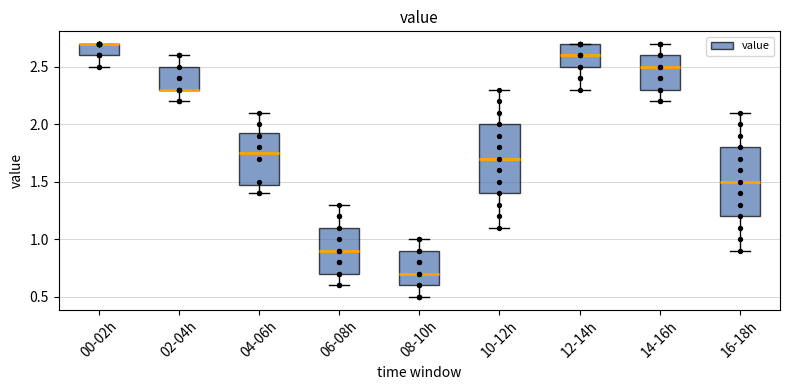

Reading left to right, transcribe this box plot: for each box, give where its median line is, the range the box spans, and where its two whiskers end, as read against the y-axis. The values are not printed on the chart, so give them approximately, as read against the axis.

00-02h: median 2.70 (drawn on the box's upper edge), box 2.60 to 2.70, whiskers 2.50 to 2.70
02-04h: median 2.30 (drawn on the box's lower edge), box 2.30 to 2.50, whiskers 2.20 to 2.60
04-06h: median 1.75, box 1.50 to 1.95, whiskers 1.40 to 2.10
06-08h: median 0.90, box 0.70 to 1.10, whiskers 0.60 to 1.30
08-10h: median 0.70, box 0.60 to 0.90, whiskers 0.50 to 1.00
10-12h: median 1.70, box 1.40 to 2.00, whiskers 1.10 to 2.30
12-14h: median 2.60, box 2.50 to 2.70, whiskers 2.30 to 2.70
14-16h: median 2.50, box 2.30 to 2.60, whiskers 2.20 to 2.70
16-18h: median 1.50, box 1.20 to 1.80, whiskers 0.90 to 2.10